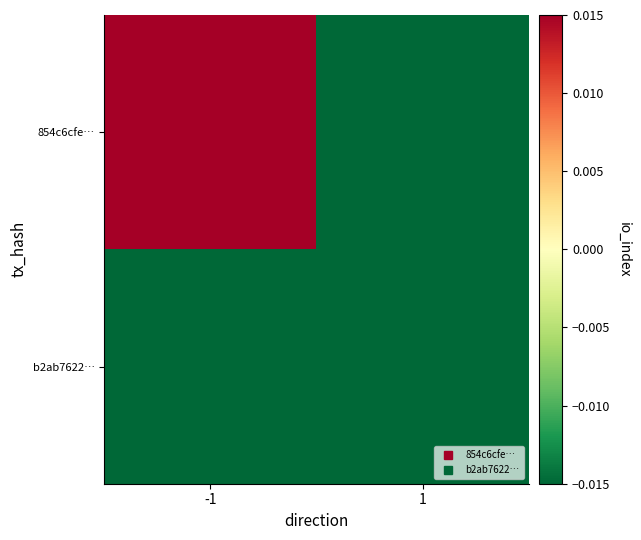

What is the minimum value shown in the chart?

-0.3